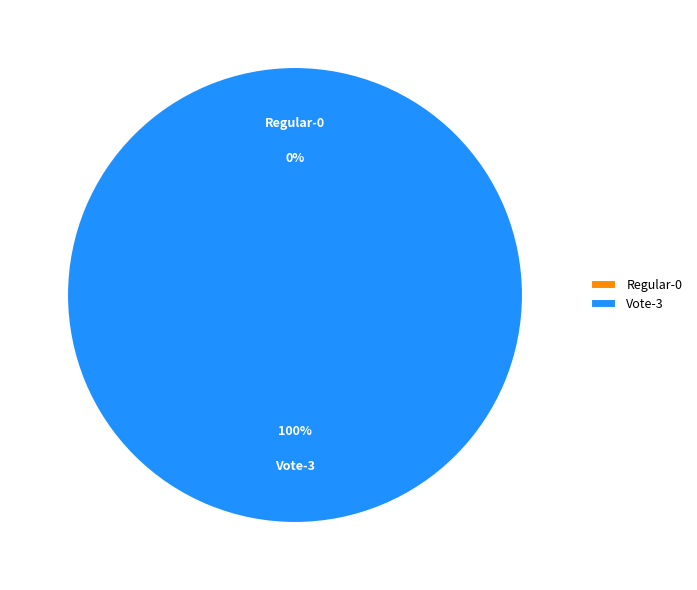

Between Regular and Vote, which is larger?

Vote